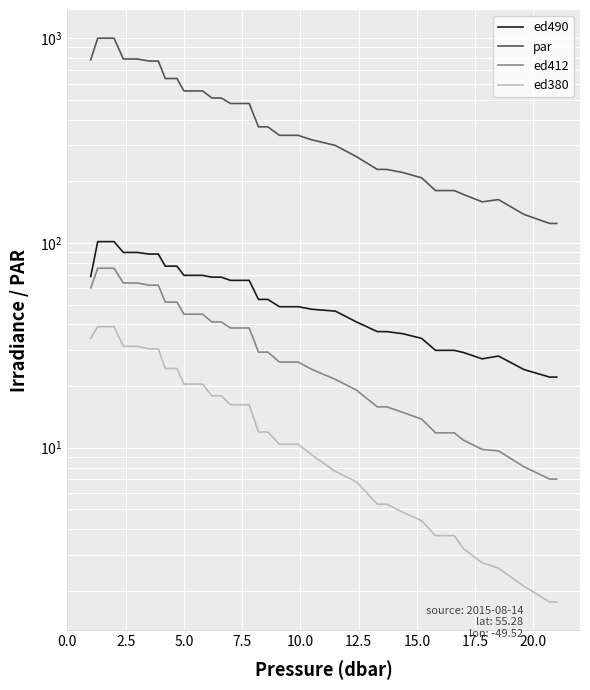

What is the value of the par point at the 21st from the left?

368.7